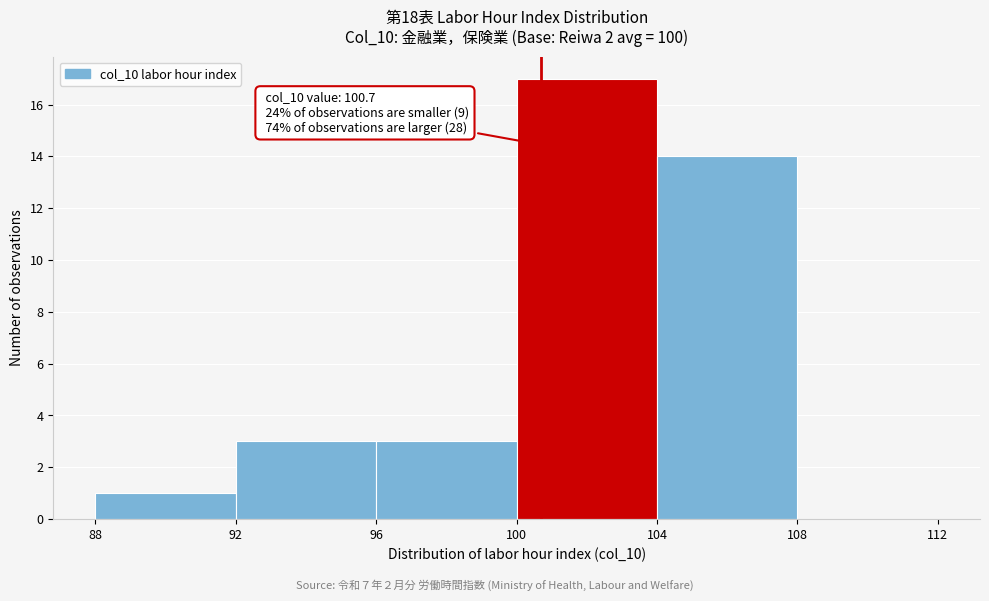

Over which range of the x-axis is the bar tallest?

100 to 104